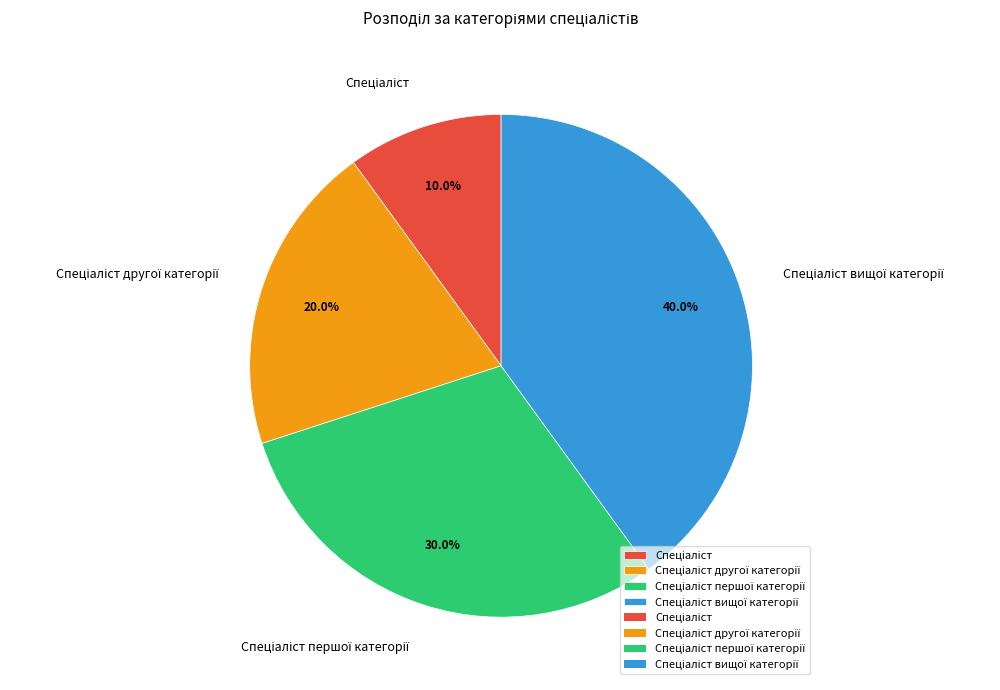

To the nearest percent, what is the difference between the largest and smallest slice percentages?

30%